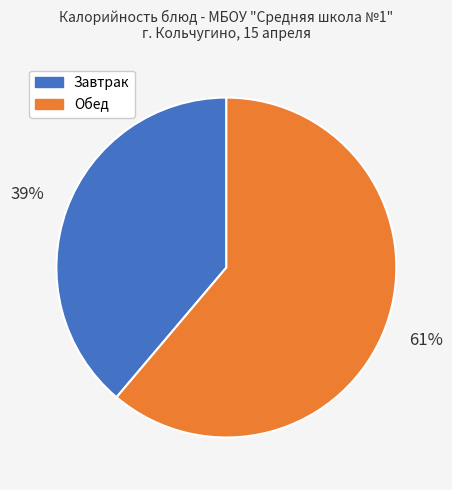

Rank the categories by value from lowest to highest.

Завтрак, Обед